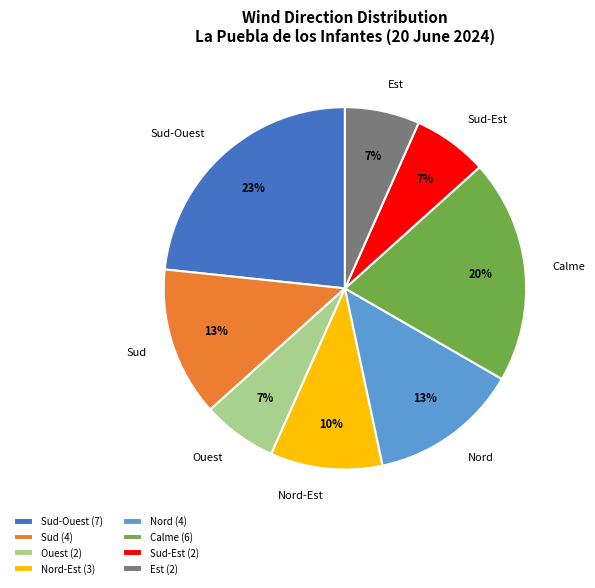

How many segments does this pie chart have?

8